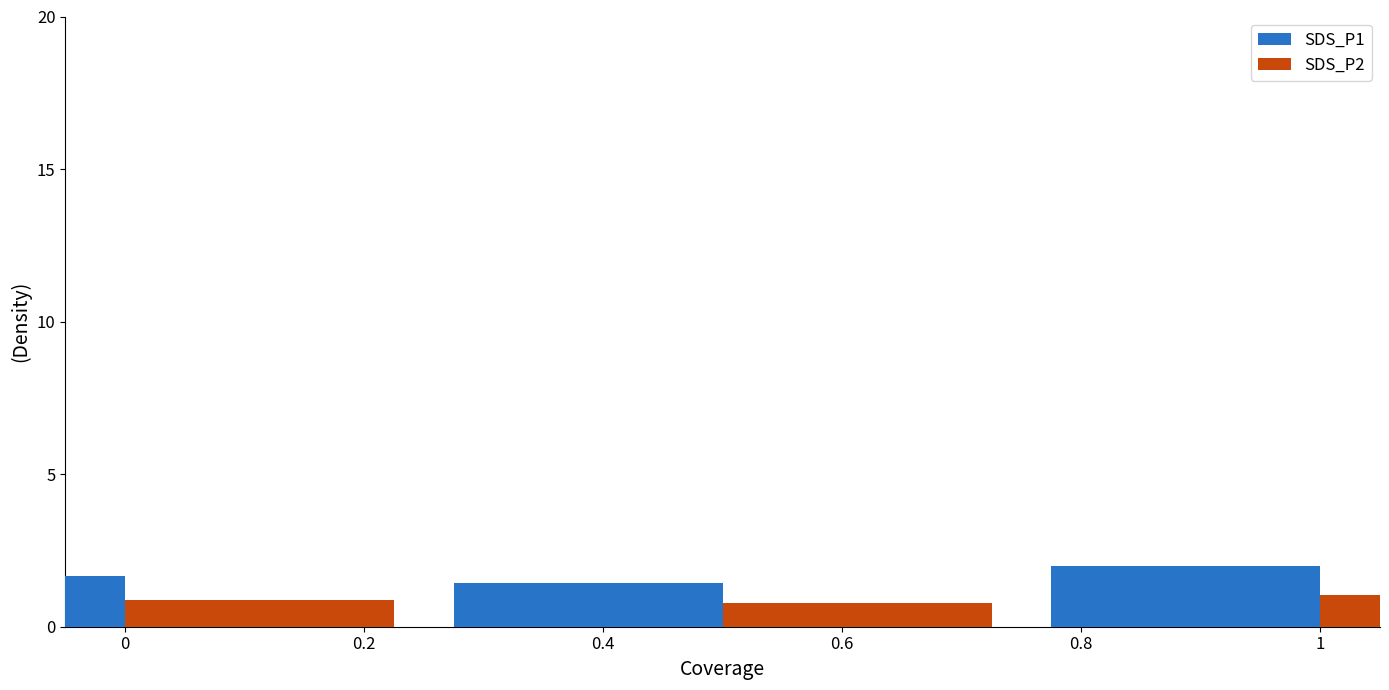

Reading left to right, list all the values displayed in this chart.

SDS_P1: 1.7	1.4	2.0
SDS_P2: 0.9	0.8	1.0